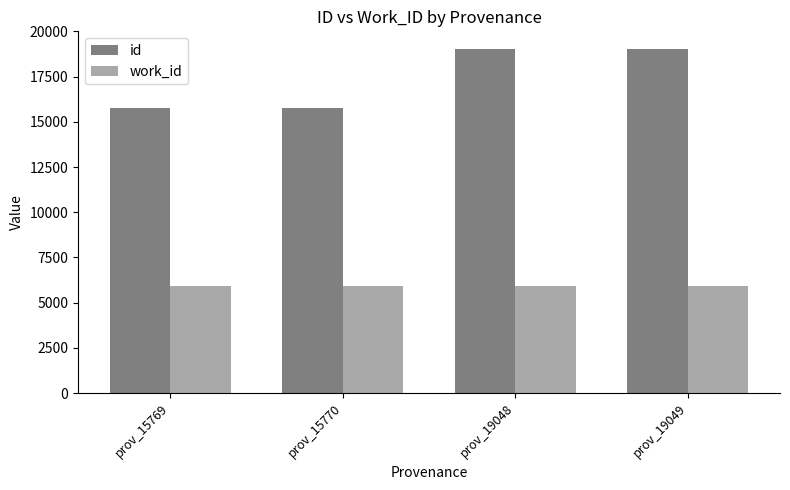

What is the average value of the work_id series?

5936